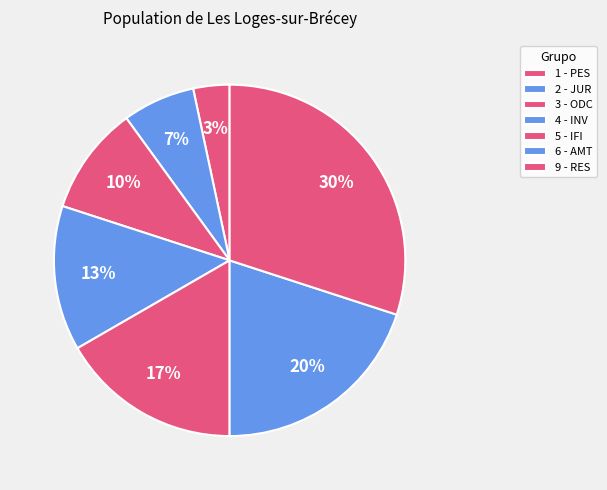

Is it true that 4 - INV is 2% of the pie?

False